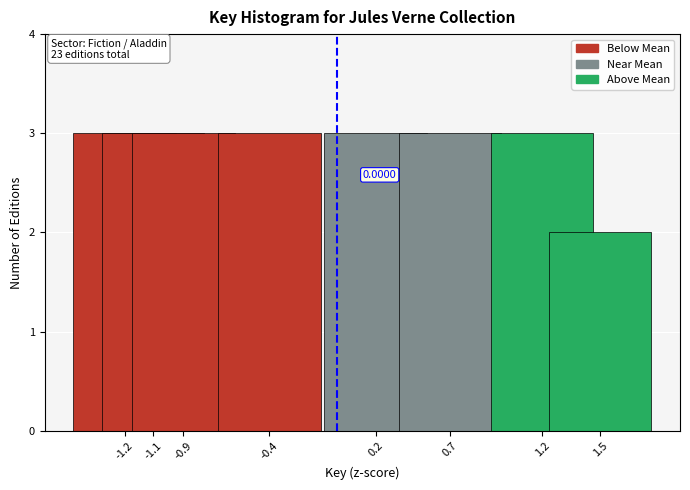

What is the average value?

3